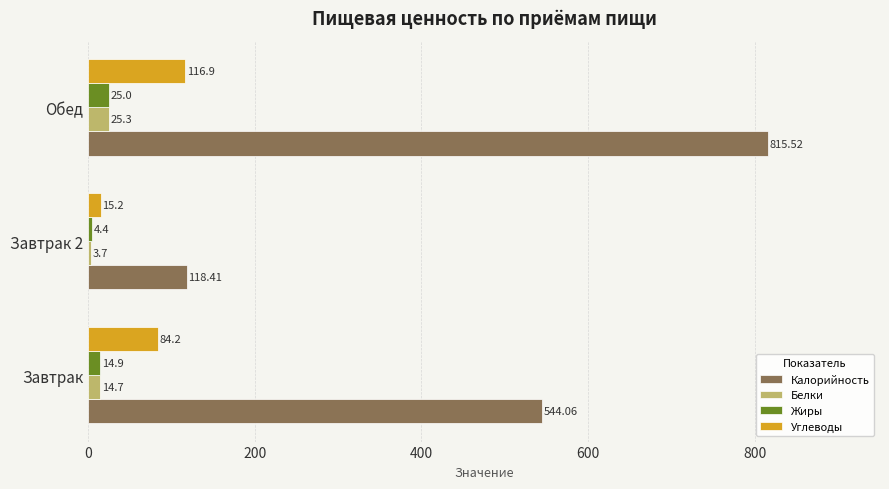

What is the total value across all series at Обед?

982.7